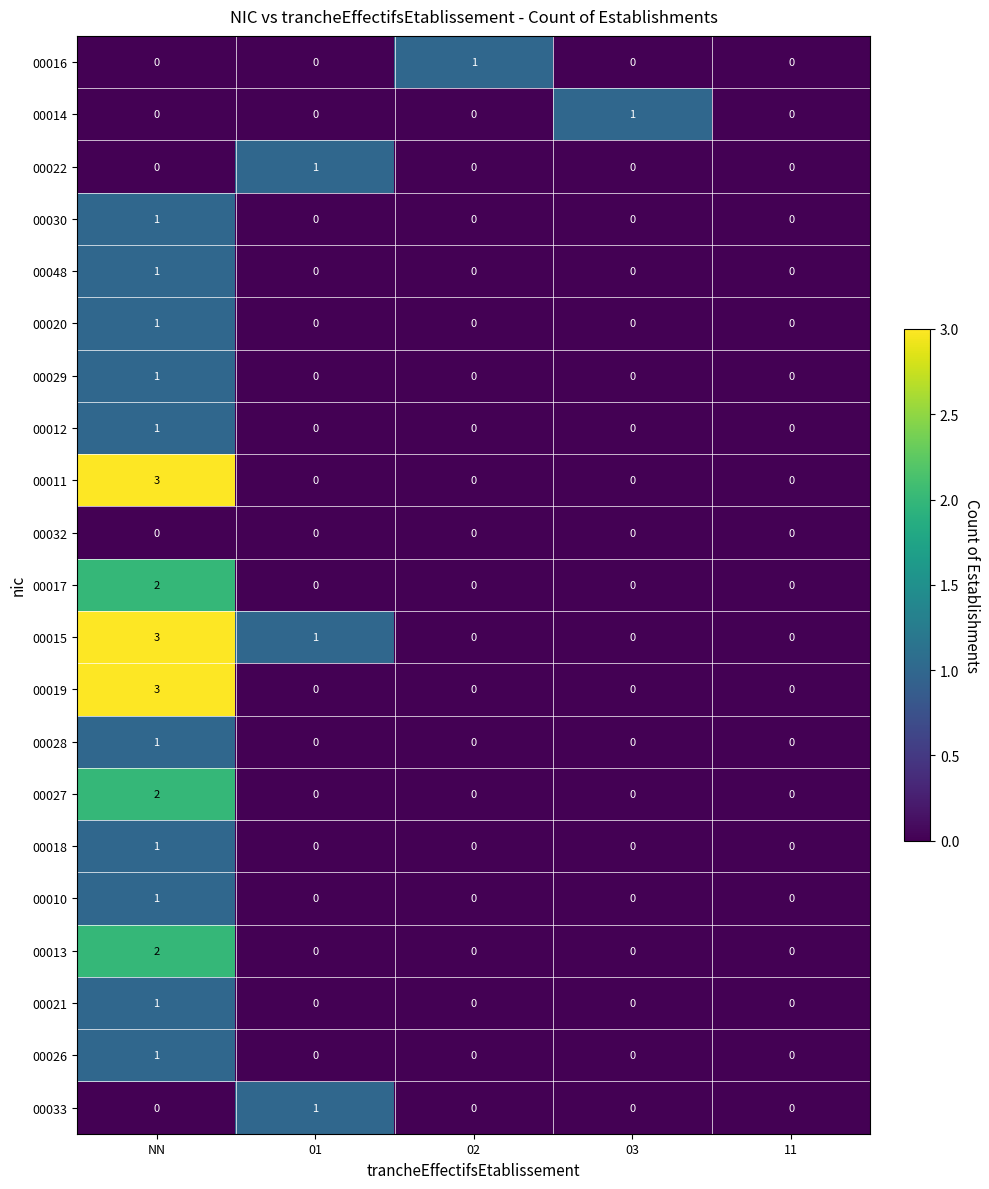

How many categories are shown in the chart?

5